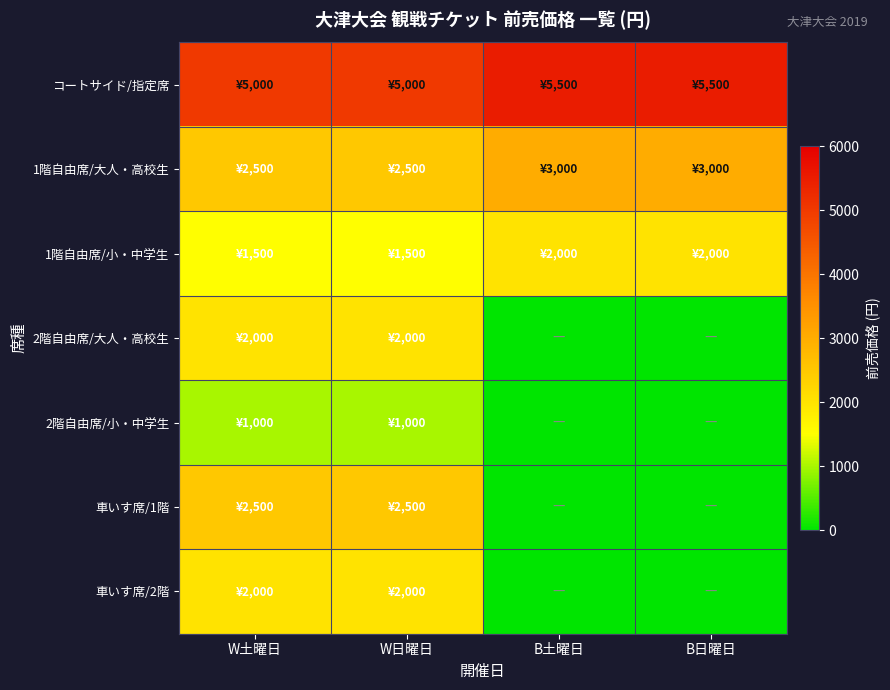

Rank the series by their maximum value, from highest to lowest.

コートサイド/指定席, 1階自由席/大人・高校生, 車いす席/1階, 1階自由席/小・中学生, 2階自由席/大人・高校生, 車いす席/2階, 2階自由席/小・中学生